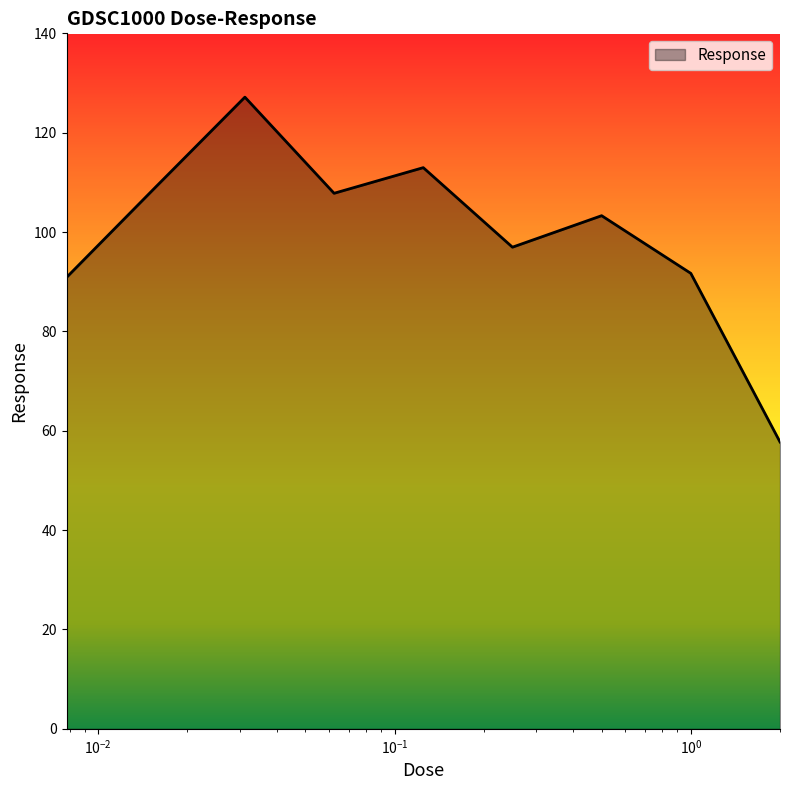

What is the greatest value displayed?

127.2